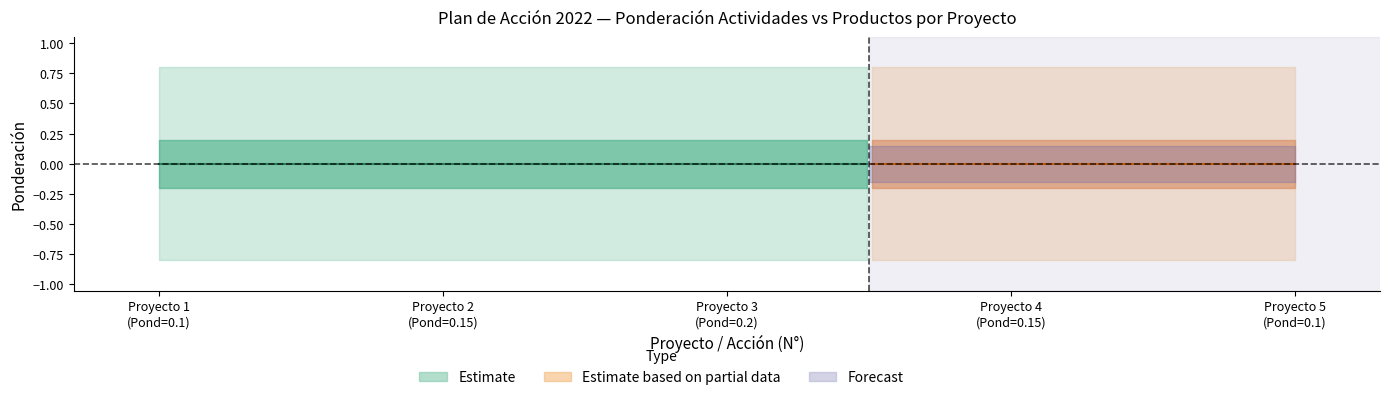

Reading left to right, what are all the values shown in this chart?

Ponderacion_Actividades: 0.2	0.2	0.2	0.2	0.2	0.2	0.2	0.2	0.2	0.2	0.2	0.2	0.2	0.2	0.2
Ponderacion_Productos: 0.8	0.8	0.8	0.8	0.8	0.8	0.8	0.8	0.8	0.8	0.8	0.8	0.8	0.8	0.8
Avance_Pond_Gestion: 0.0	0.0	0.0	0.0	0.0	0.0	0.0	0.0	0.0	0.0	0.0	0.0	0.0	0.0	0.0
Avance_Pond_Productos: 0.0	0.0	0.0	0.0	0.0	0.0	0.0	0.0	0.0	0.0	0.0	0.0	0.0	0.0	0.0